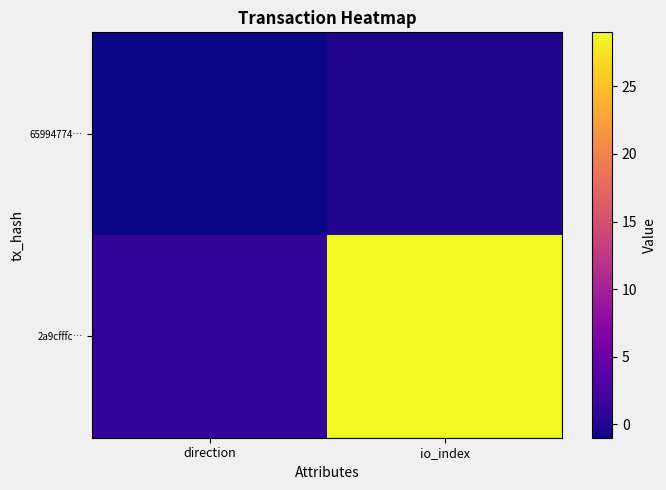

How many distinct data groups are displayed?

2